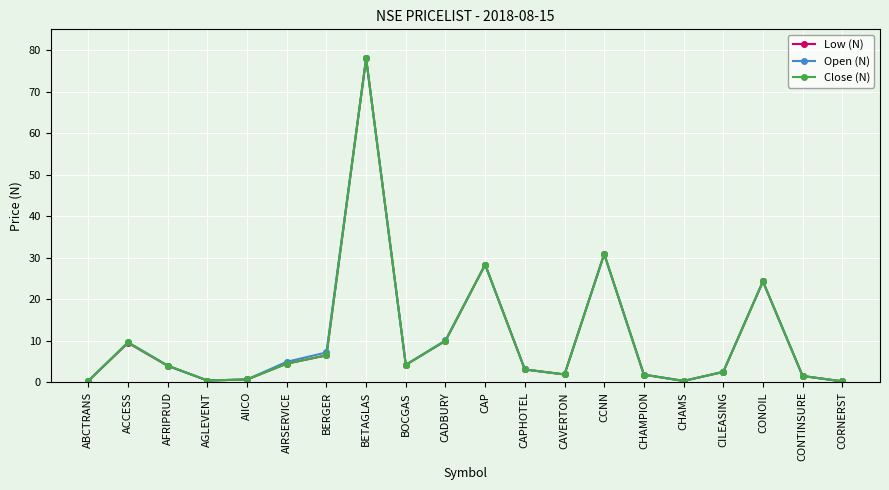

The Close (N) series shows 2.5 at CILEASING. True or false?

True